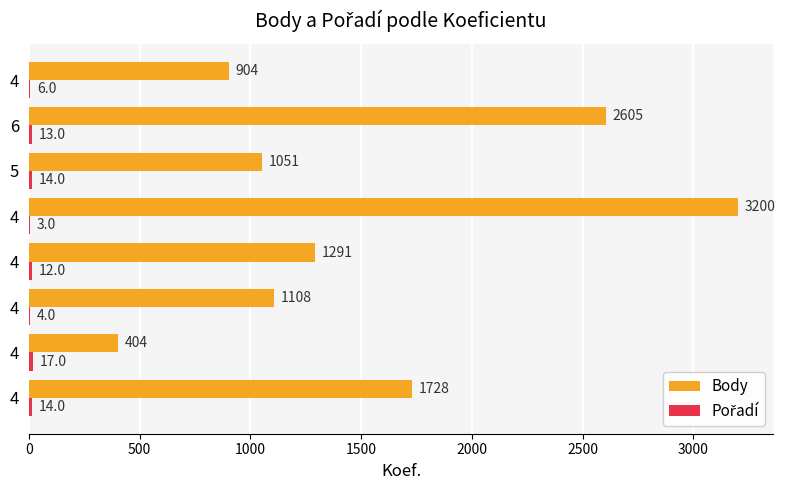

How many data points does each series have?

8